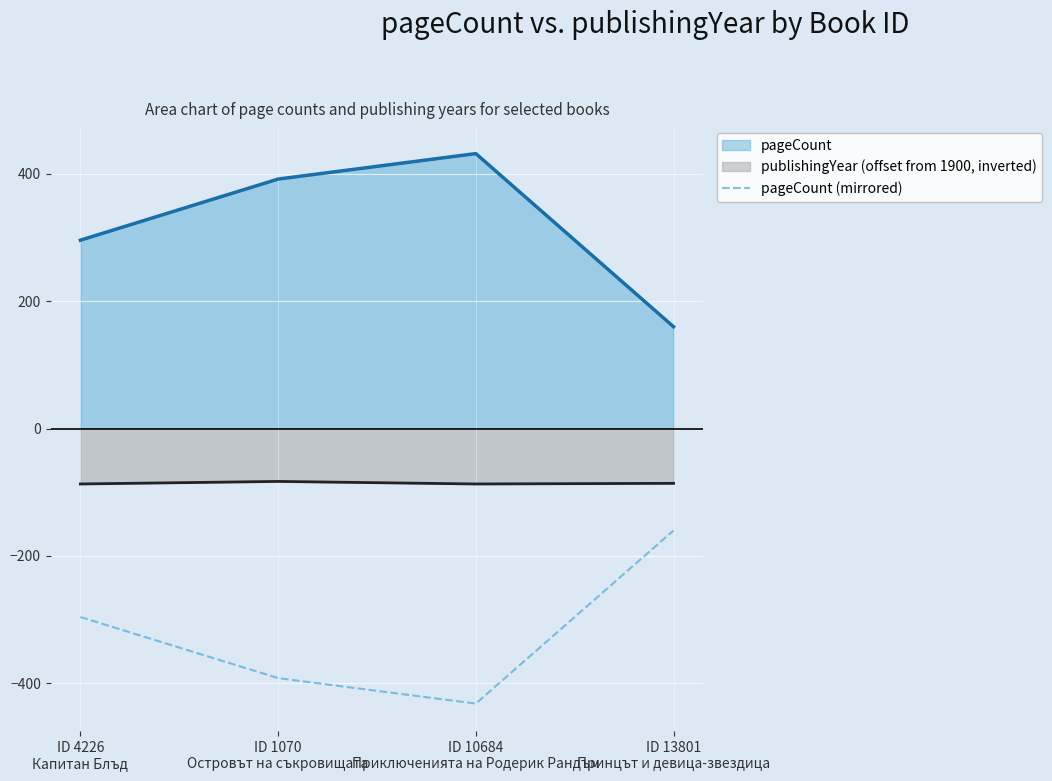

What is the label of the 4th point from the left?

ID 13801
Принцът и девица-звездица